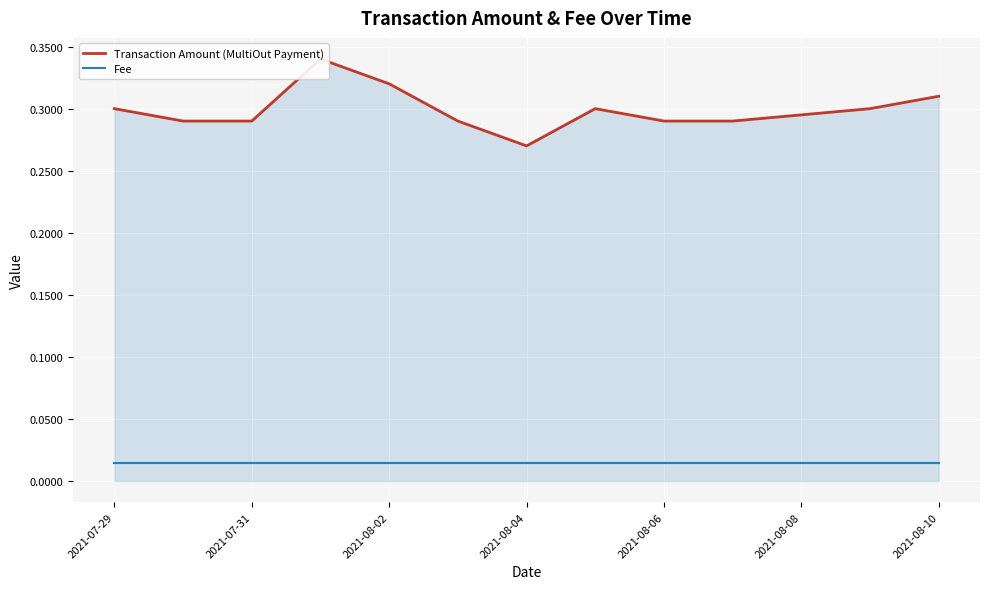

Reading right to left, what are all the values shown in this chart?

Transaction Amount (MultiOut Payment): 0.3	0.3	0.3	0.3	0.3	0.3	0.3	0.3	0.3	0.3	0.3	0.3
Fee: 0.0	0.0	0.0	0.0	0.0	0.0	0.0	0.0	0.0	0.0	0.0	0.0